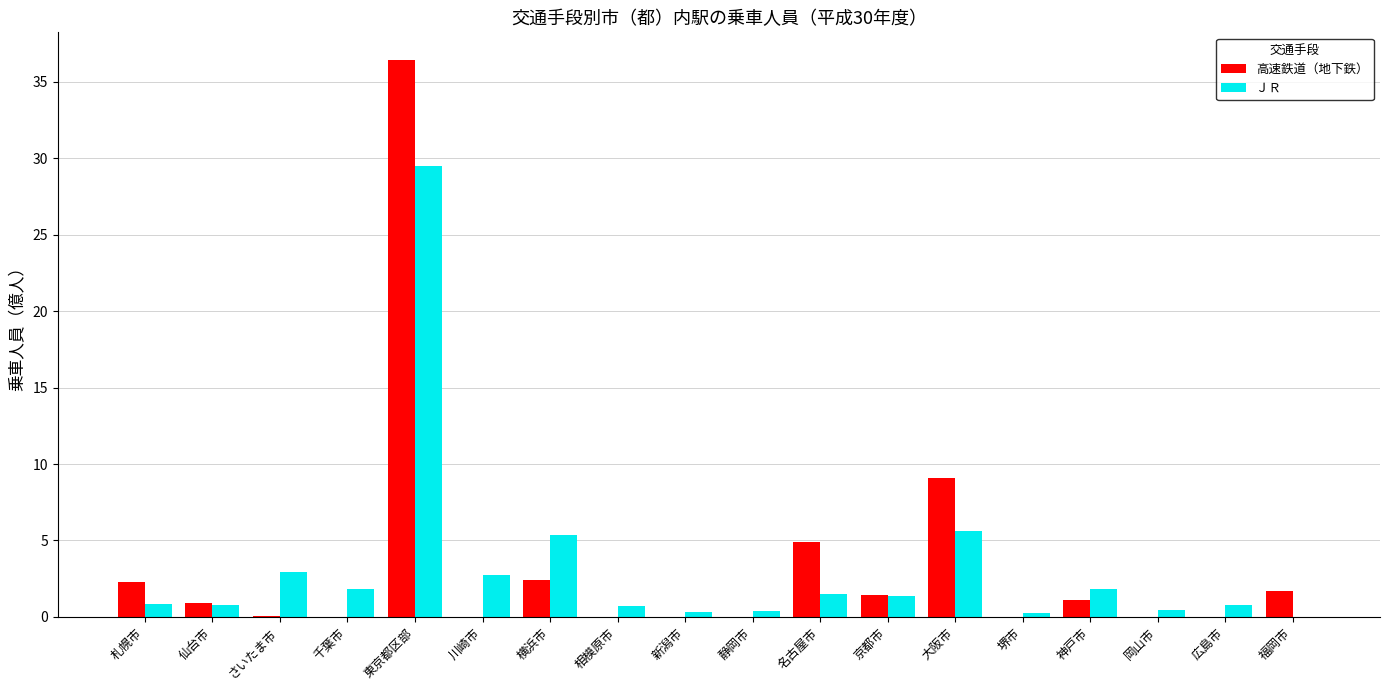

Which series has the widest spread of values?

高速鉄道（地下鉄）